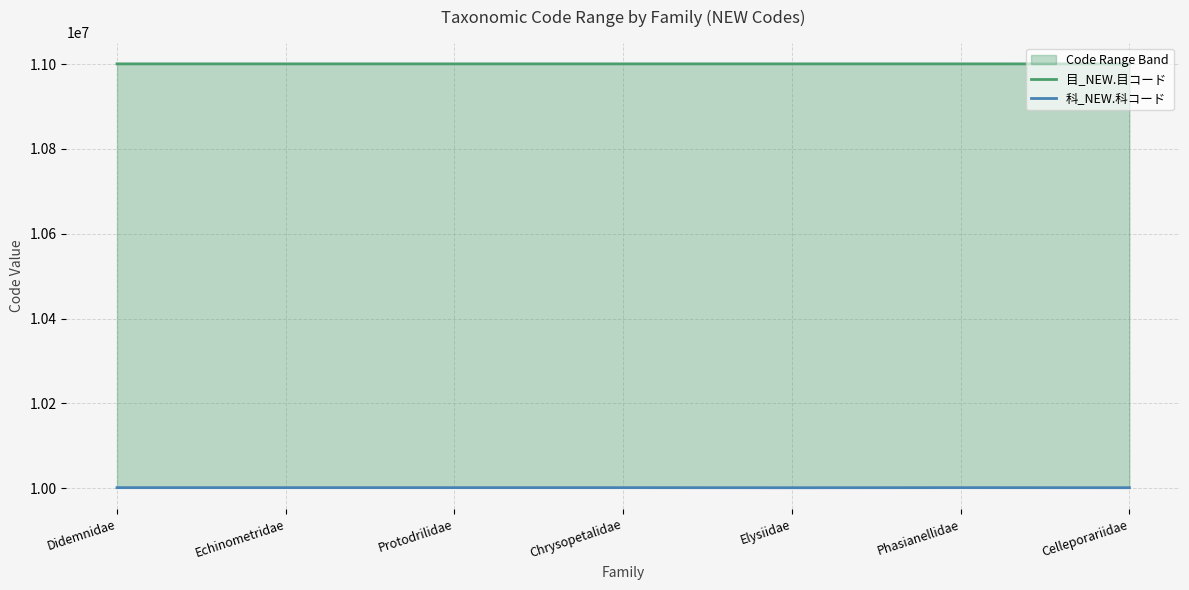

True or false: 科_NEW.科コード and 目_NEW.目コード cross at least once.

False